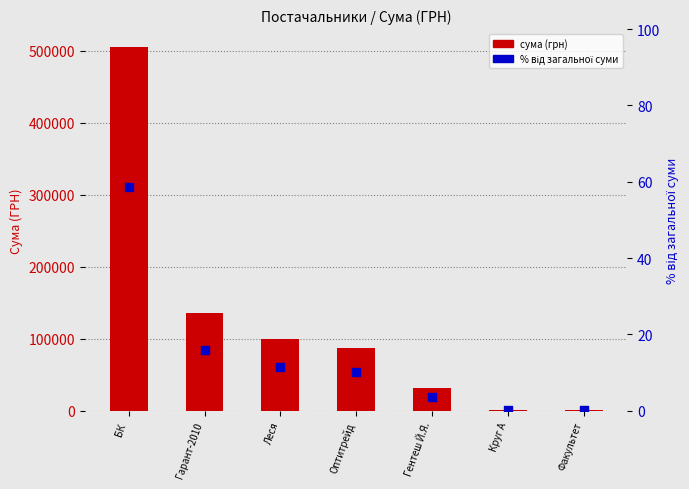

Which series has the largest total across all categories?

сума (грн)